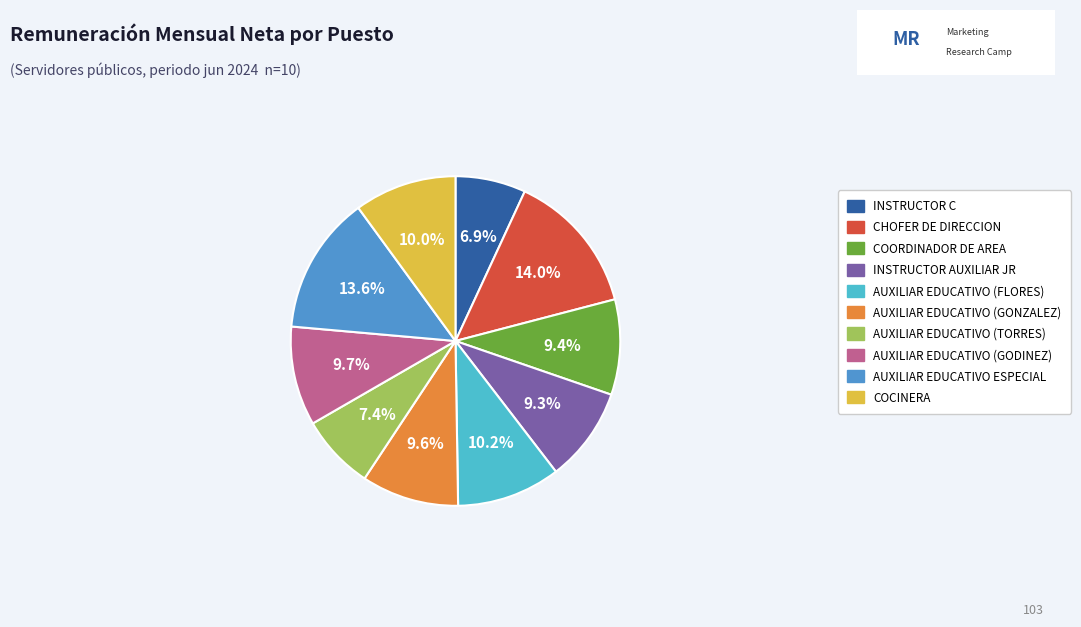

What portion of the pie excludes INSTRUCTOR AUXILIAR JR?

90.7%